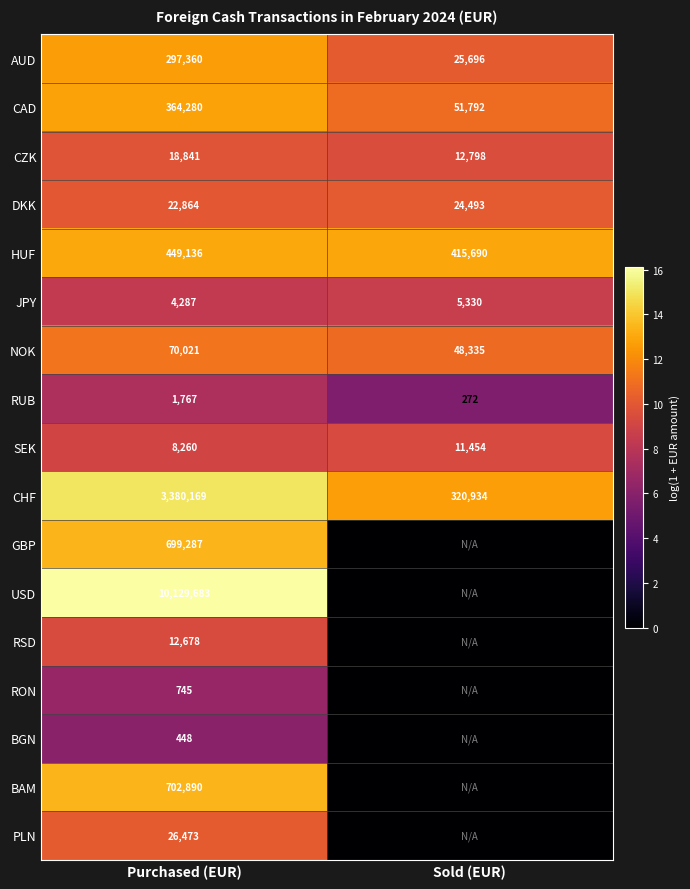

What is the difference between the highest and lowest values at Purchased (EUR)?

10129235